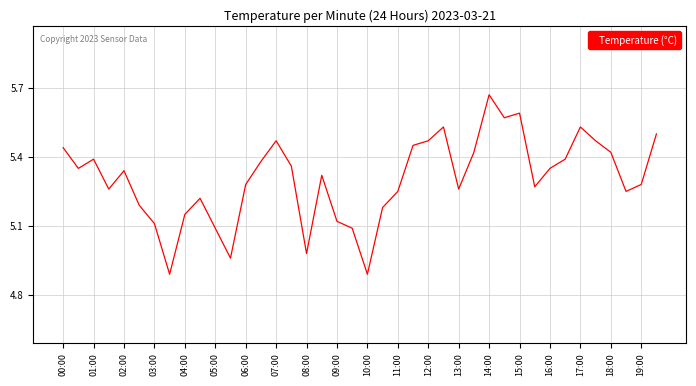

What is the difference between the maximum and minimum values?

0.8